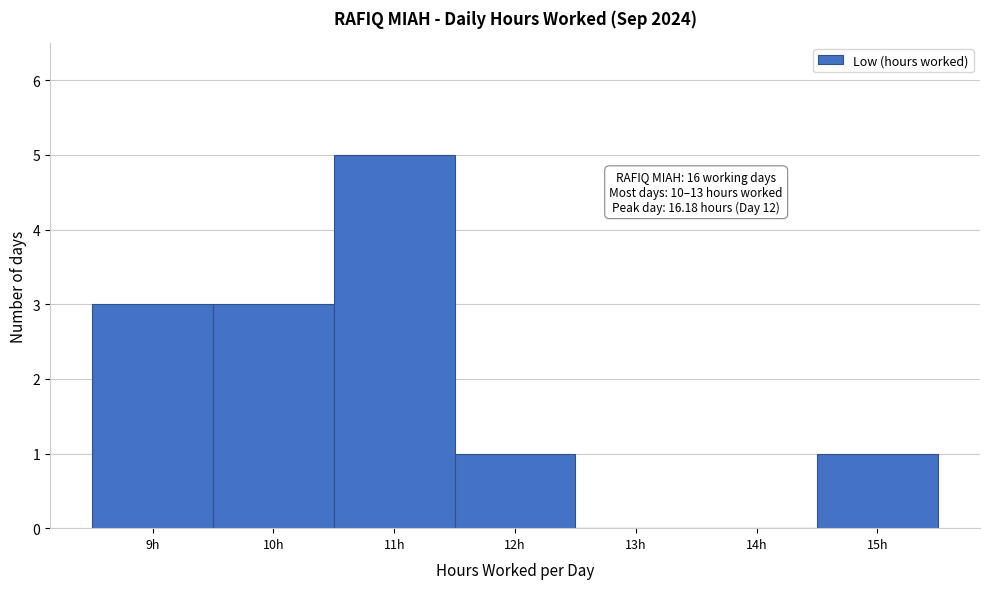

Reading right to left, what are all the values shown in this chart?

15h=1	14h=0	13h=0	12h=1	11h=5	10h=3	9h=3